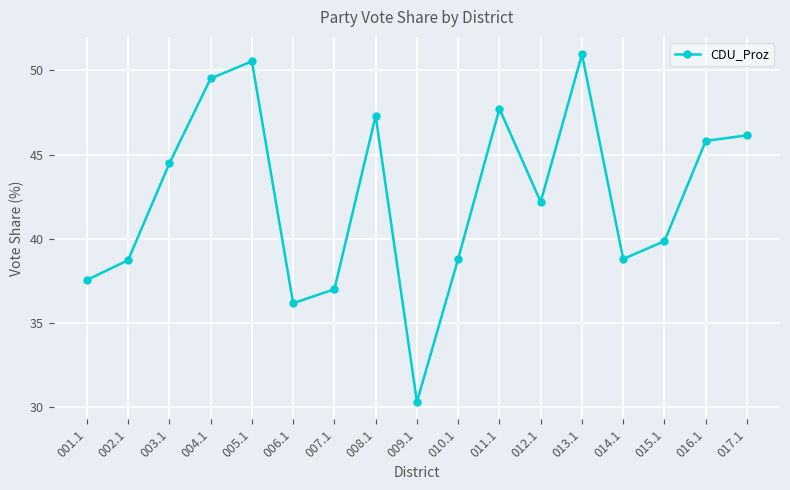

What is the sum of the values at 013.1 and 003.1?

95.4